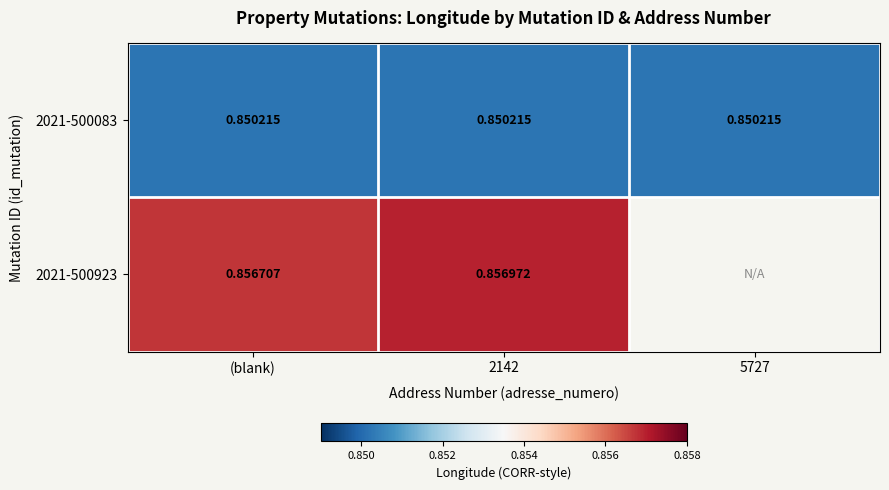

Is the value of 2021-500923 at (blank) greater than the value of 2021-500083 at 5727?

Yes